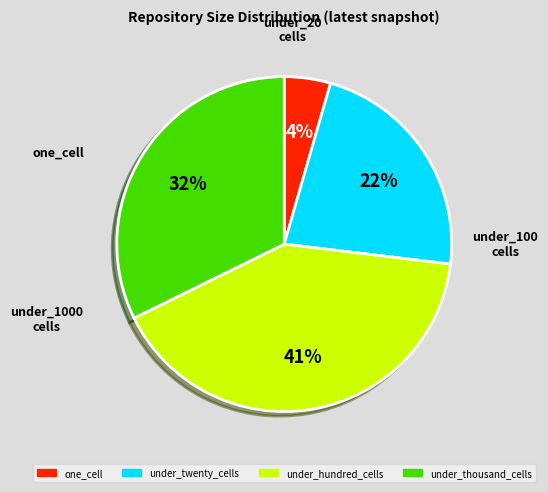

What is the largest slice in the pie chart?

under_hundred_cells